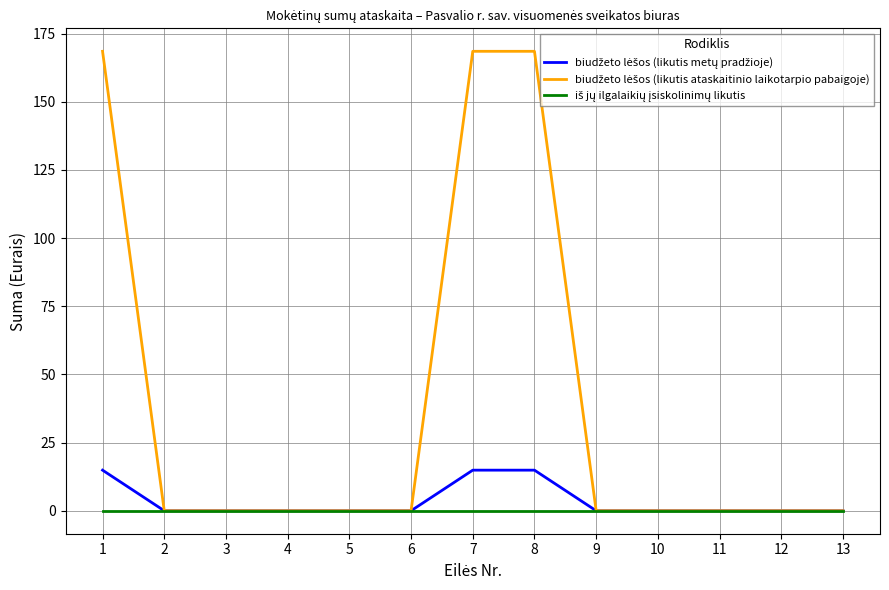

What is the difference between the highest and lowest values at 7?

168.5